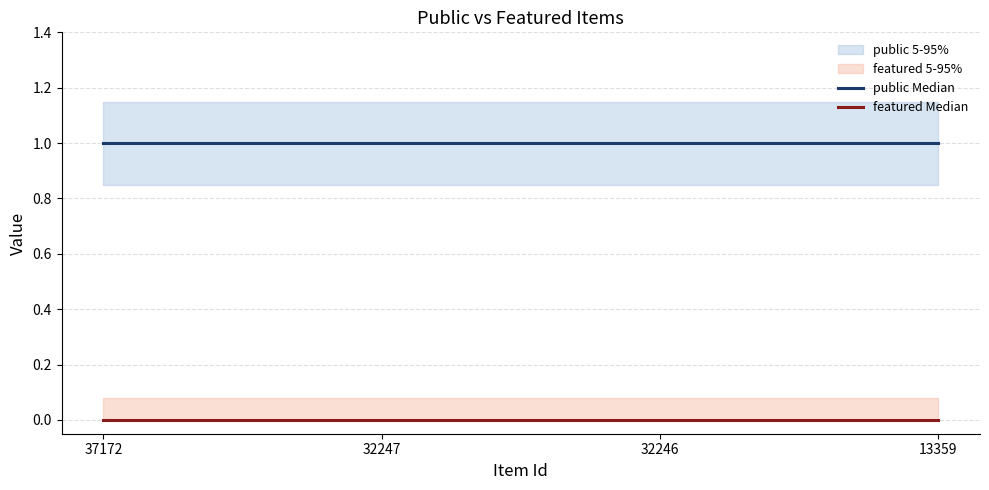

Rank the series by their maximum value, from lowest to highest.

featured Median, public Median